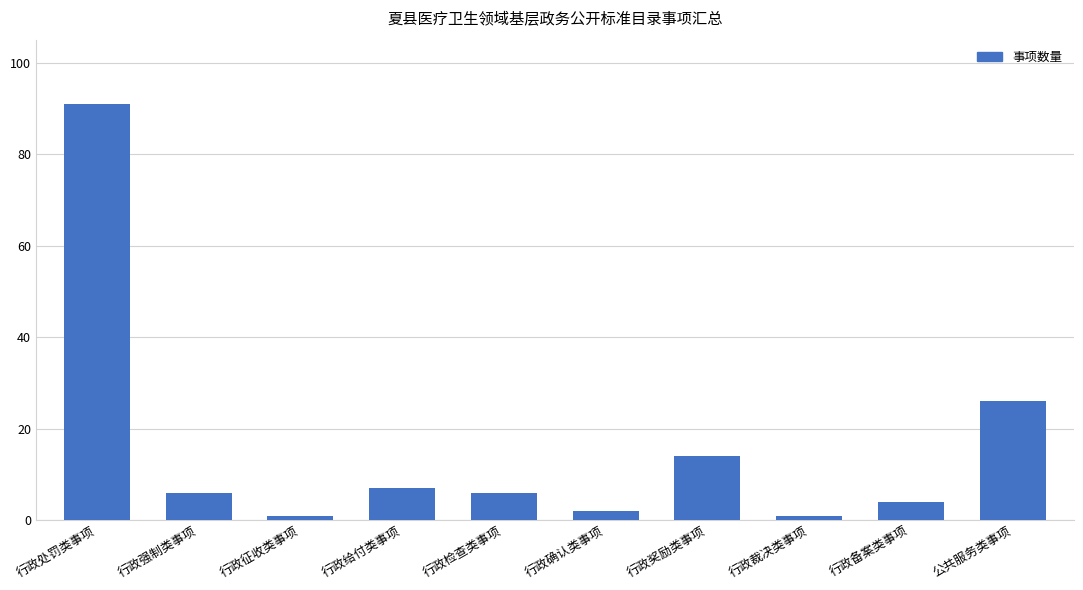

What is the label of the 8th bar from the left?

行政裁决类事项